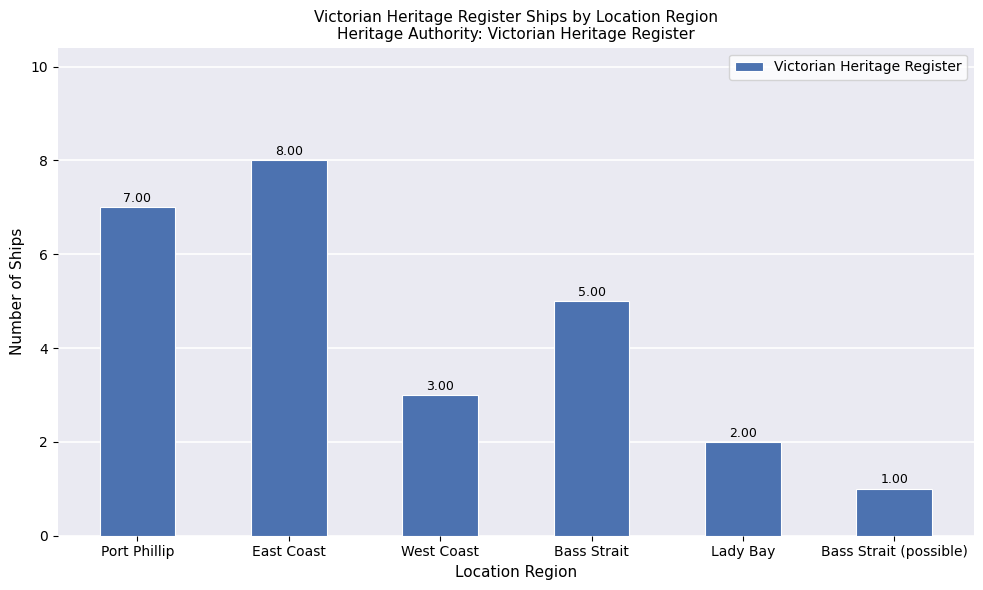

List the labels in order of value, largest first.

East Coast, Port Phillip, Bass Strait, West Coast, Lady Bay, Bass Strait (possible)